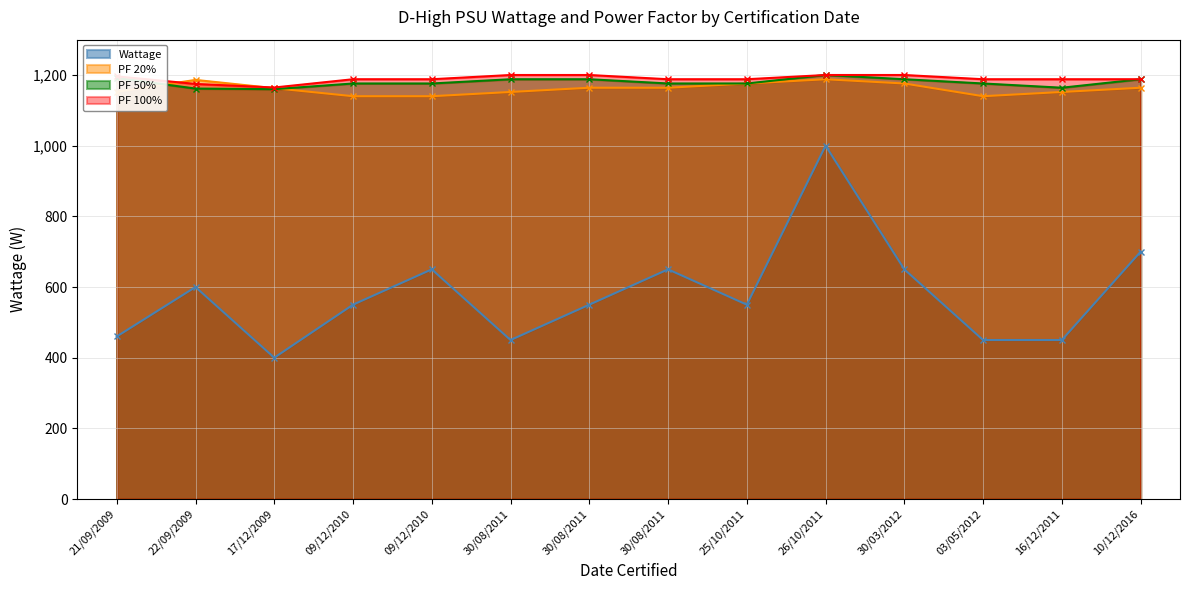

True or false: PF 100% and PF 50% cross at least once.

False